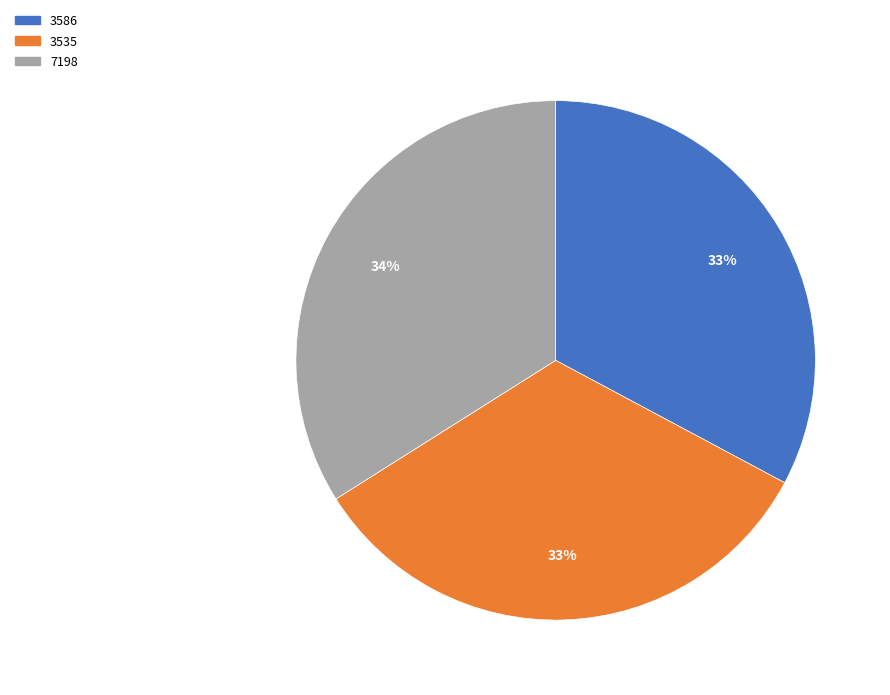

Between 3586 and 7198, which is larger?

7198